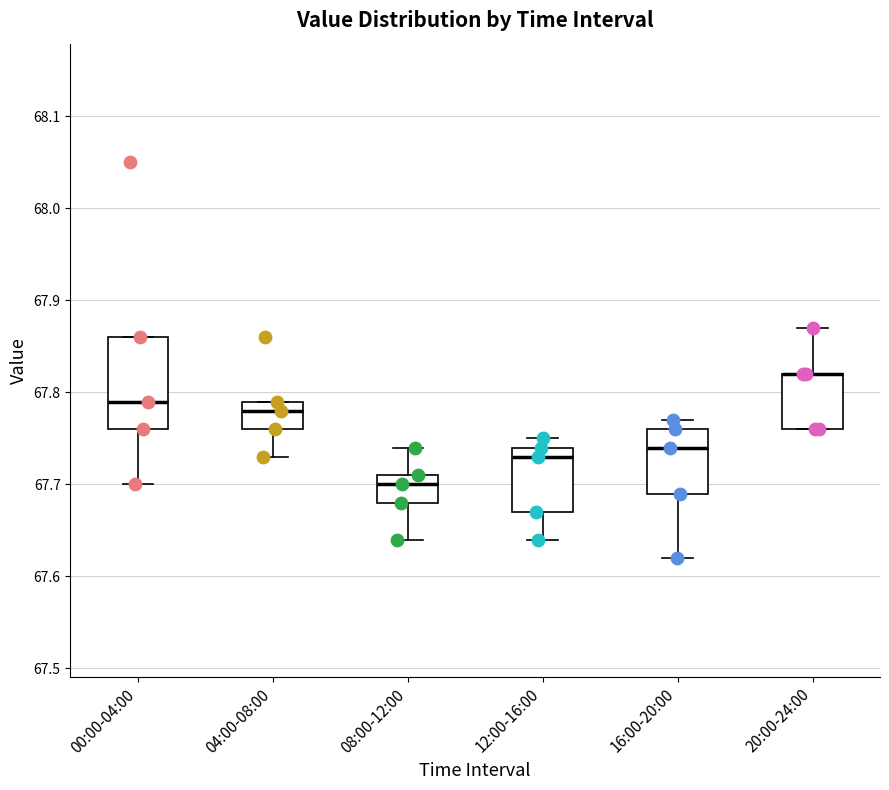

Reading left to right, read every box against the y-axis: the position of its median line, the range the box covers, and the ends of its whiskers. The values are not printed on the chart, so give them approximately, as read against the axis.

00:00-04:00: median 67.79, box 67.76 to 67.86, whiskers 67.70 to 67.86
04:00-08:00: median 67.78, box 67.76 to 67.79, whiskers 67.73 to 67.79
08:00-12:00: median 67.70, box 67.68 to 67.71, whiskers 67.64 to 67.74
12:00-16:00: median 67.73, box 67.67 to 67.74, whiskers 67.64 to 67.75
16:00-20:00: median 67.74, box 67.69 to 67.76, whiskers 67.62 to 67.77
20:00-24:00: median 67.82 (drawn on the box's upper edge), box 67.76 to 67.82, whiskers 67.76 to 67.87